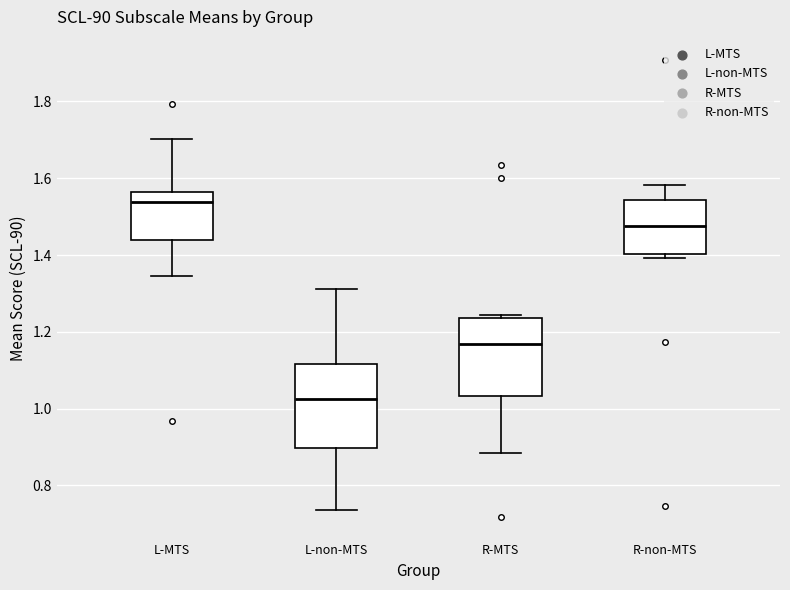

Reading left to right, read every box against the y-axis: the position of its median line, the range the box covers, and the ends of its whiskers. The values are not printed on the chart, so give them approximately, as read against the axis.

L-MTS: median 1.54, box 1.44 to 1.56, whiskers 1.34 to 1.70
L-non-MTS: median 1.02, box 0.90 to 1.12, whiskers 0.74 to 1.32
R-MTS: median 1.16, box 1.04 to 1.24, whiskers 0.88 to 1.24 (just above the box's upper edge)
R-non-MTS: median 1.48, box 1.40 to 1.54, whiskers 1.40 (just below the box's lower edge) to 1.58